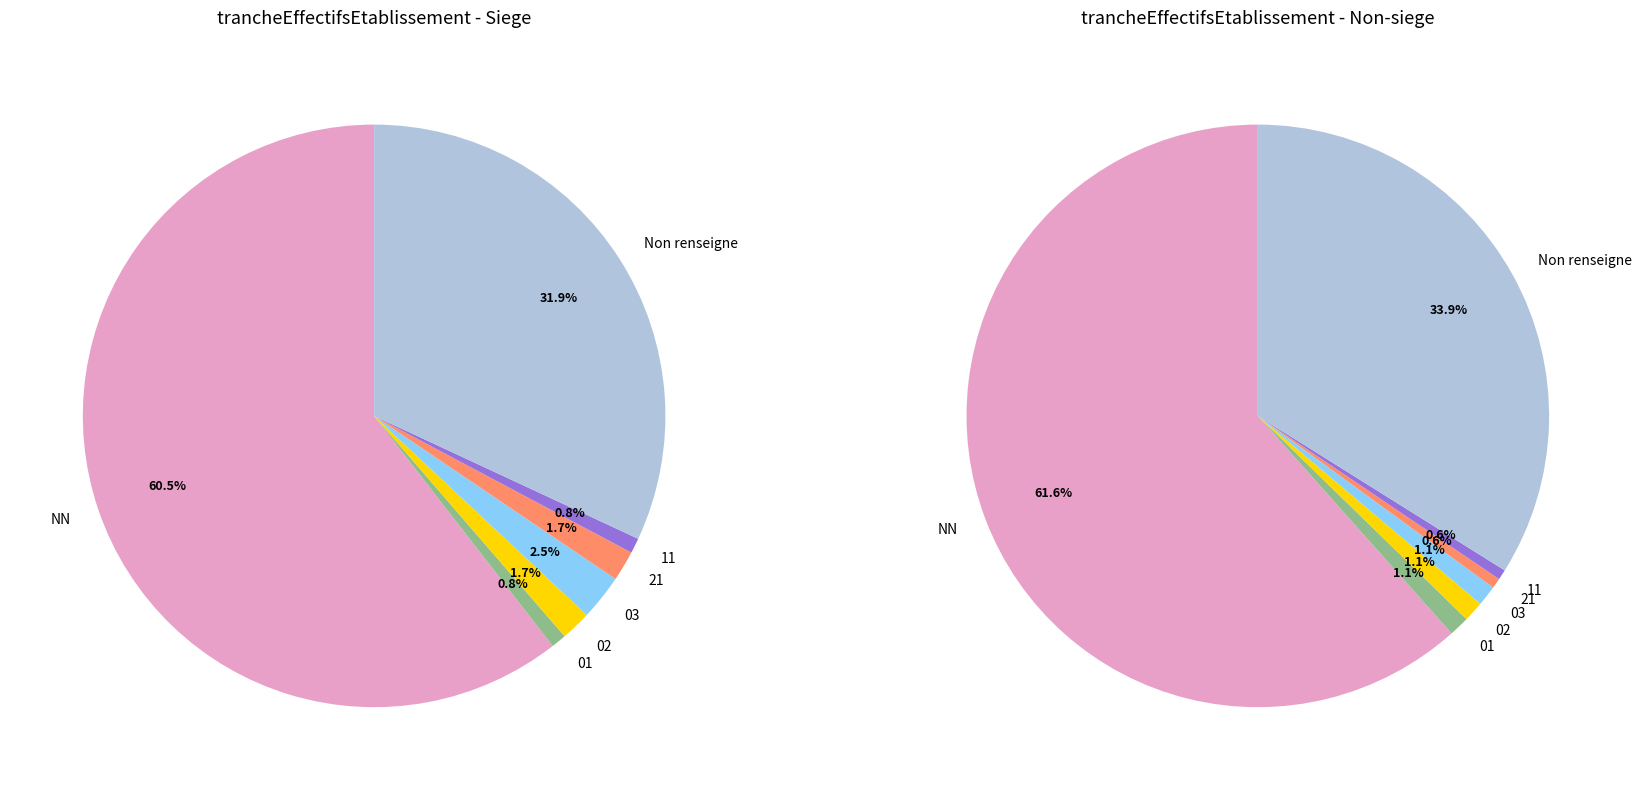

To the nearest percent, what is the average slice percentage?

14%